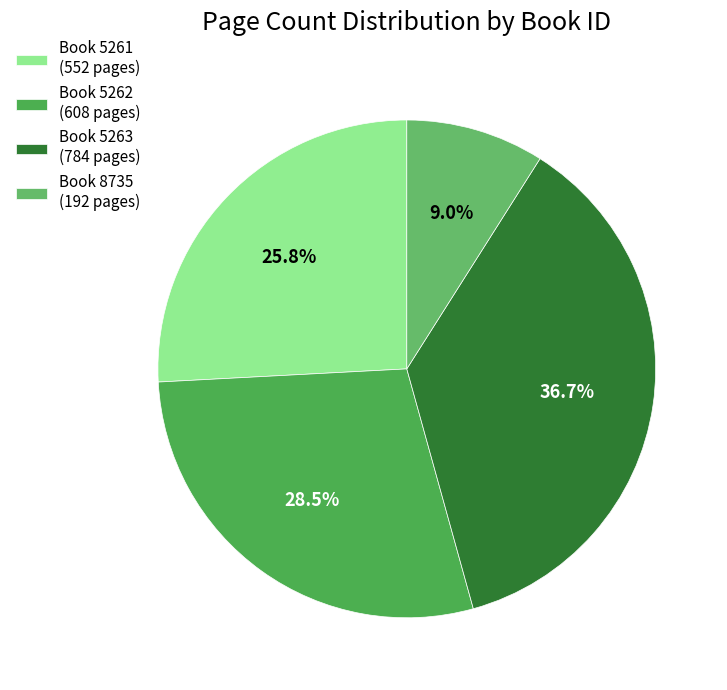

How many slices are in this pie chart?

4